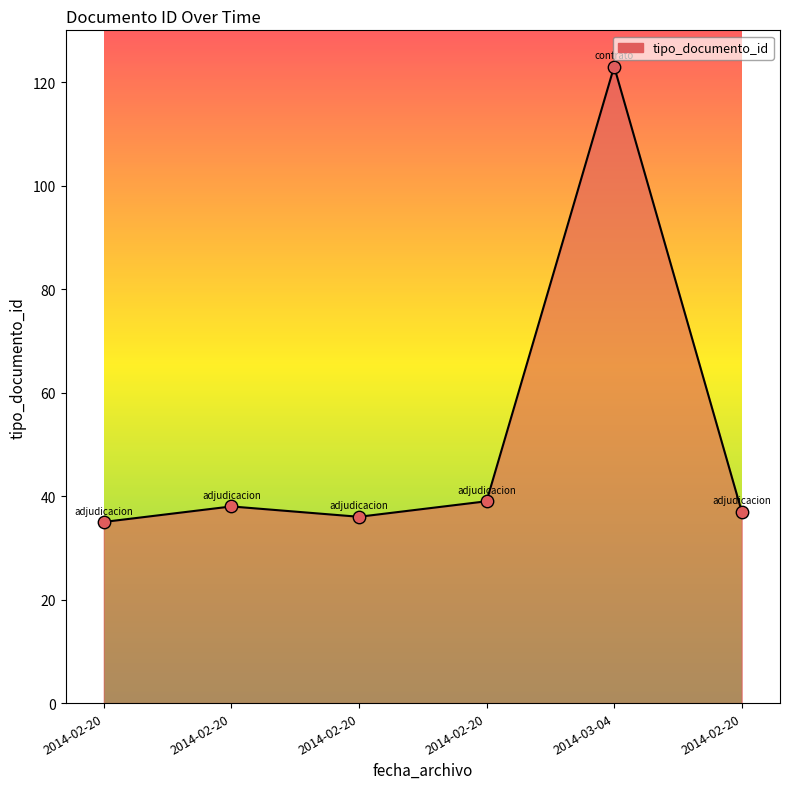

What is the ratio of the value at 2014-02-20 to the value at 2014-02-20?

1.0